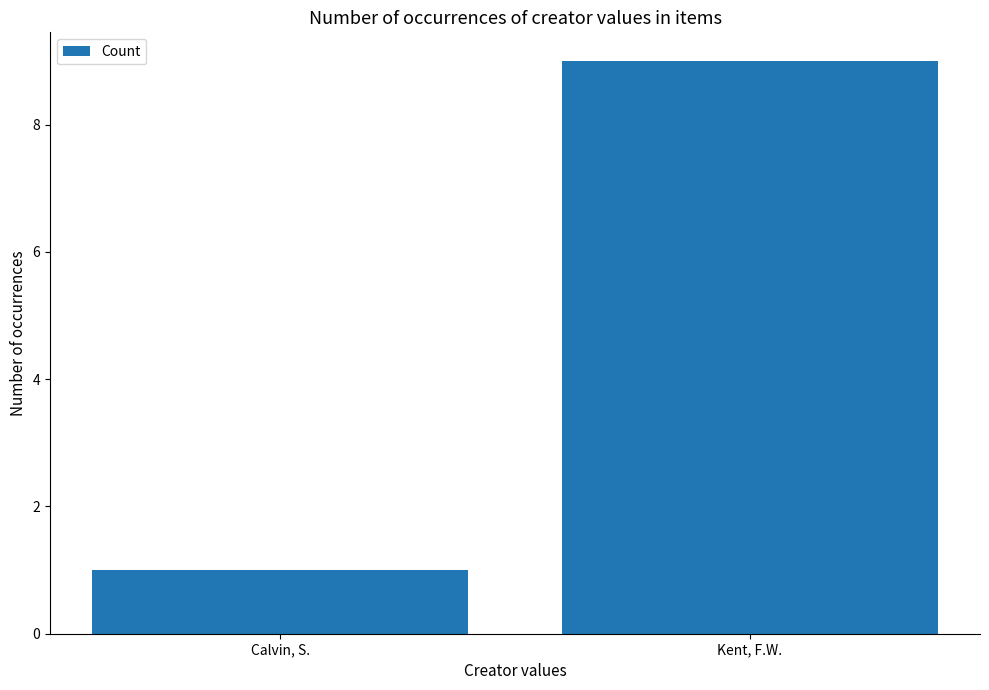

Reading left to right, transcribe all the data shown in this chart.

Calvin, S.=1	Kent, F.W.=9